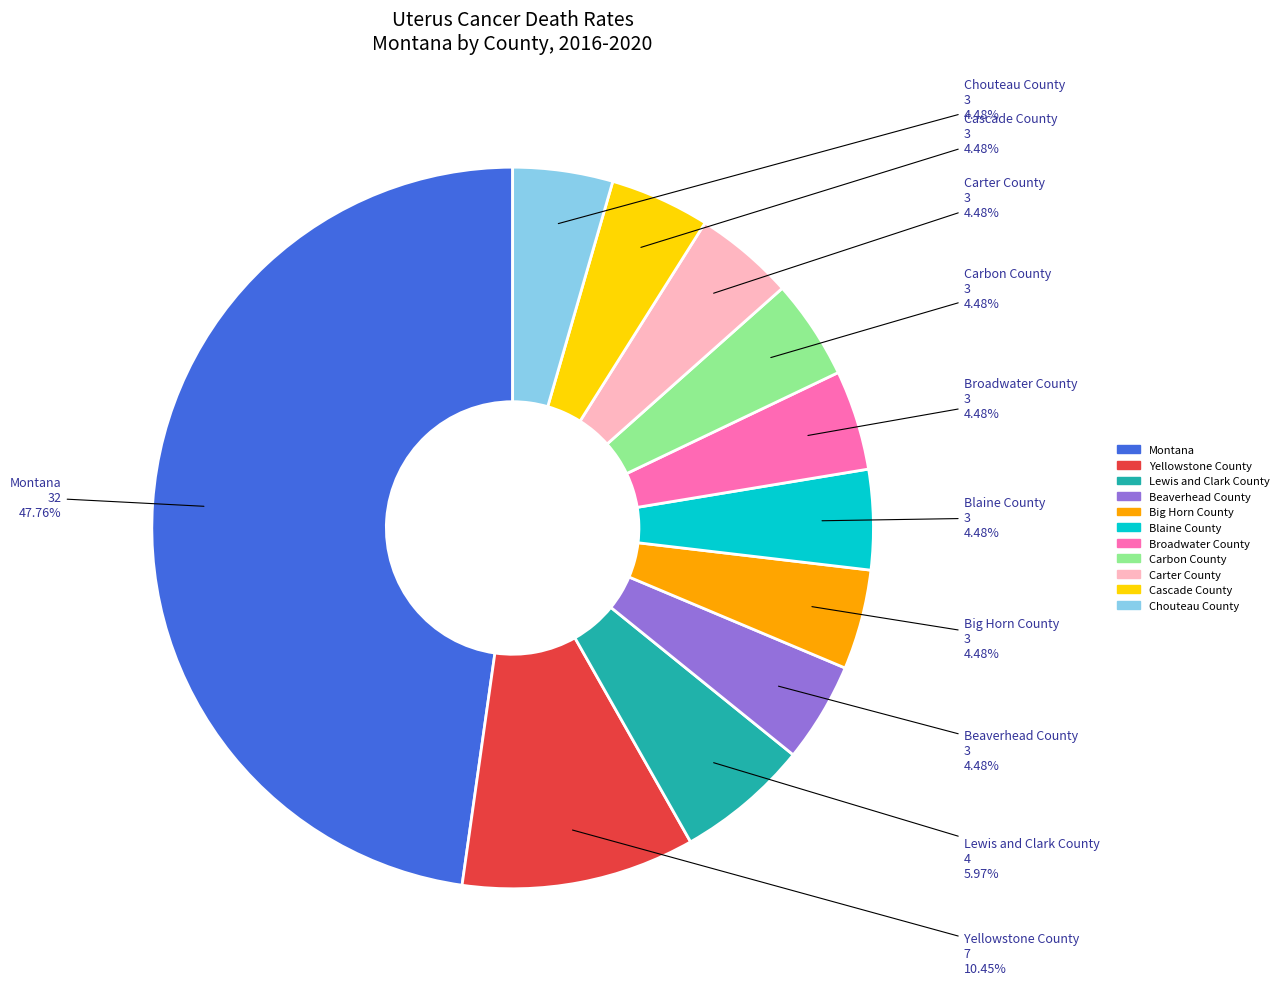

Which slice is the largest?

Montana